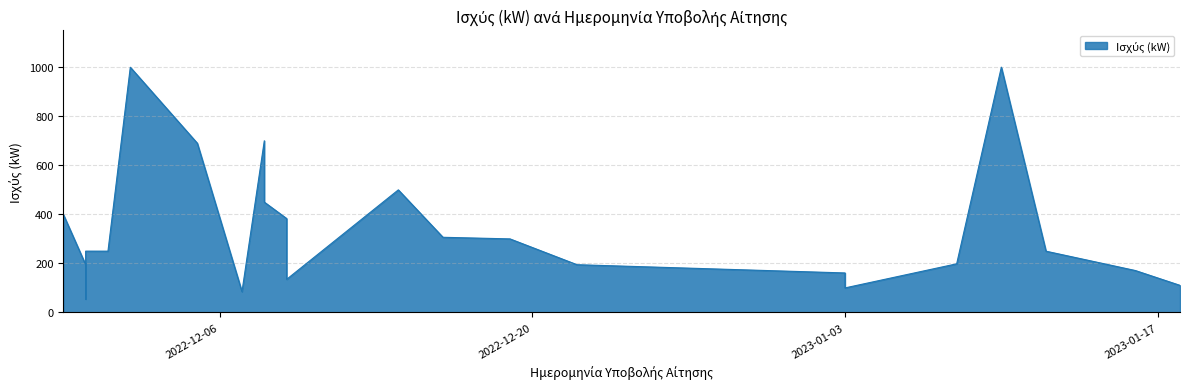

What is the difference between the values at 2022-12-09 and 2022-12-08?

314.8